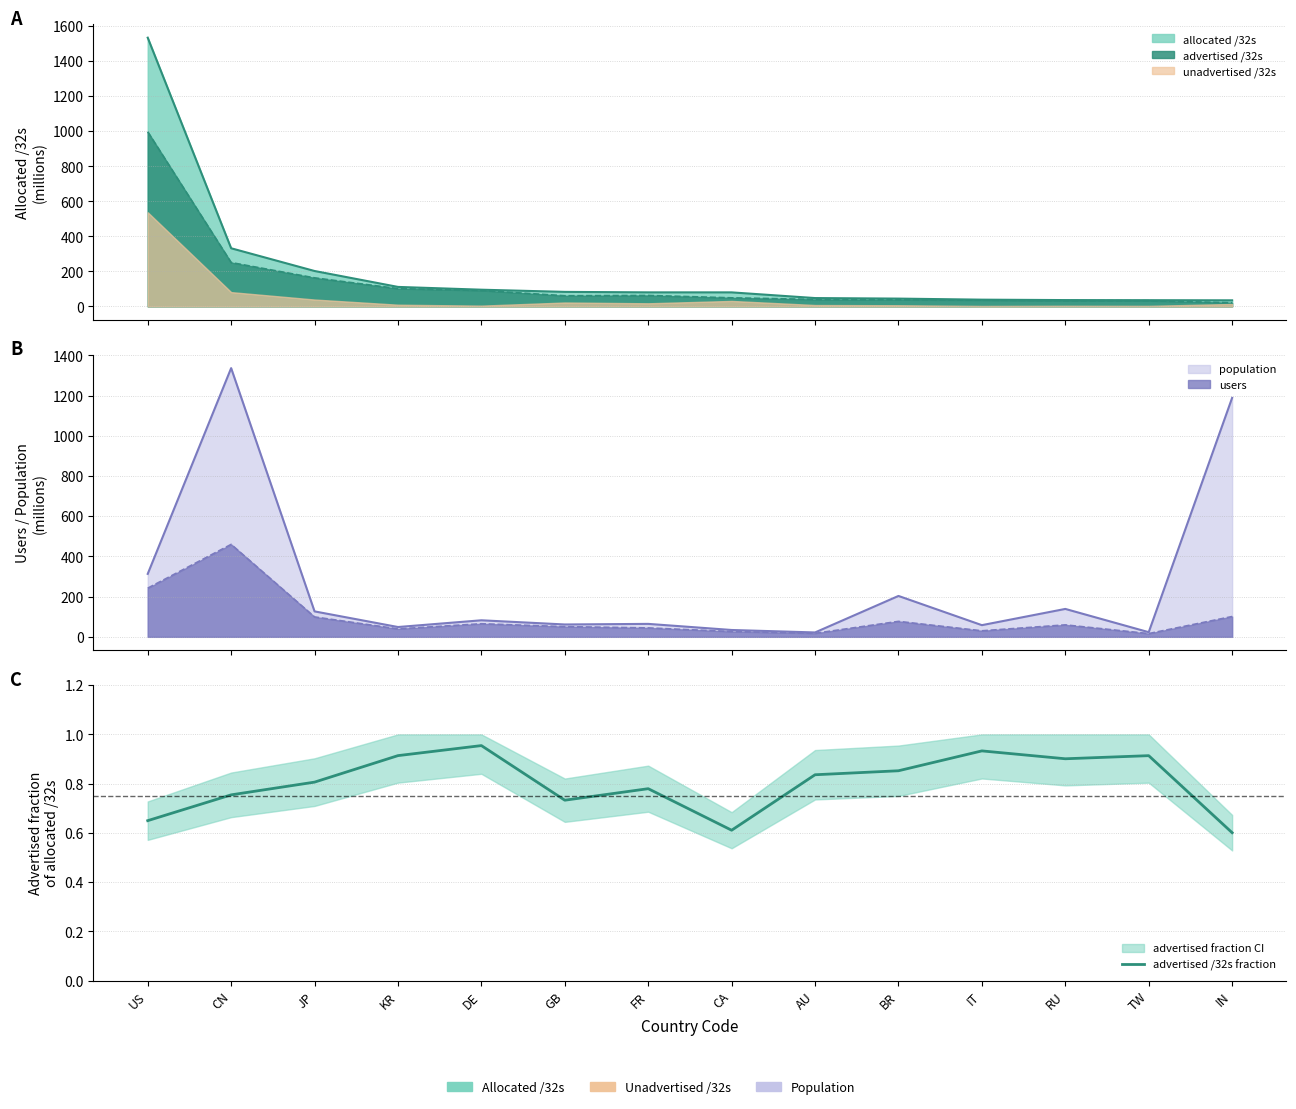

What is the difference between the second highest and minimum values?

0.3